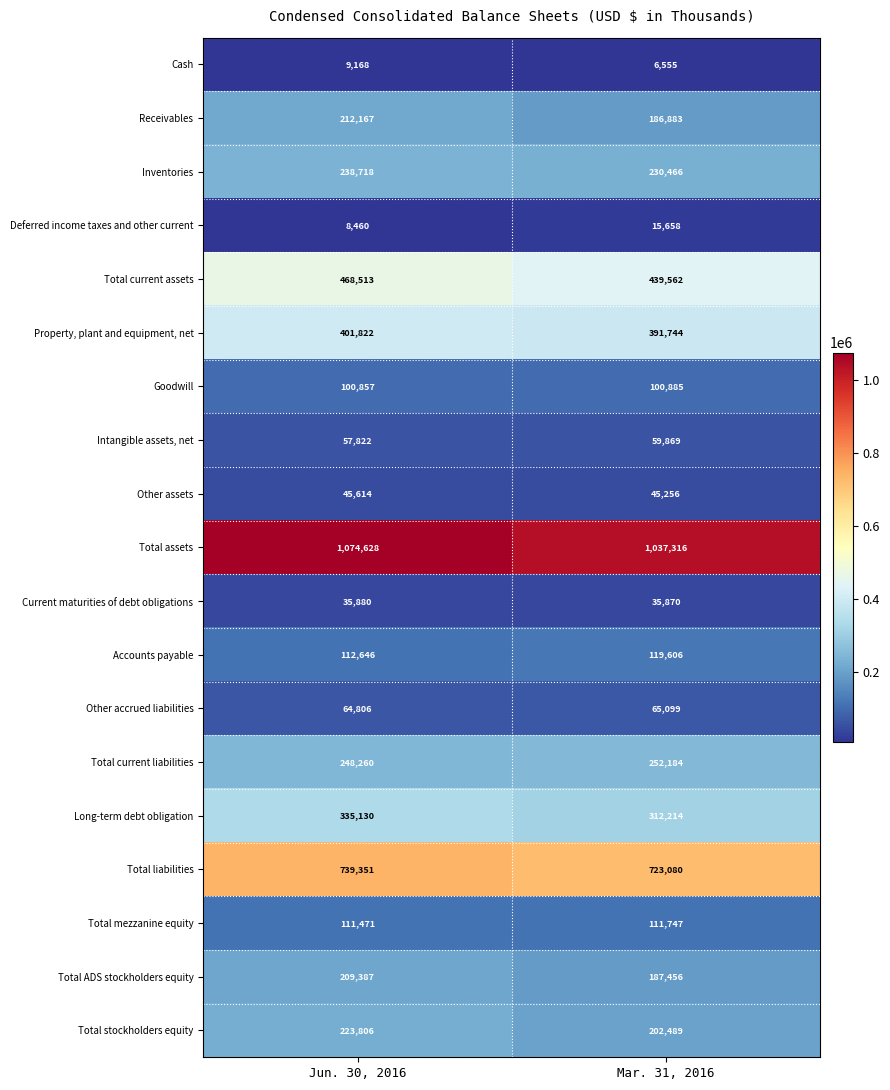

What is the sum of all Property, plant and equipment, net values?

793566